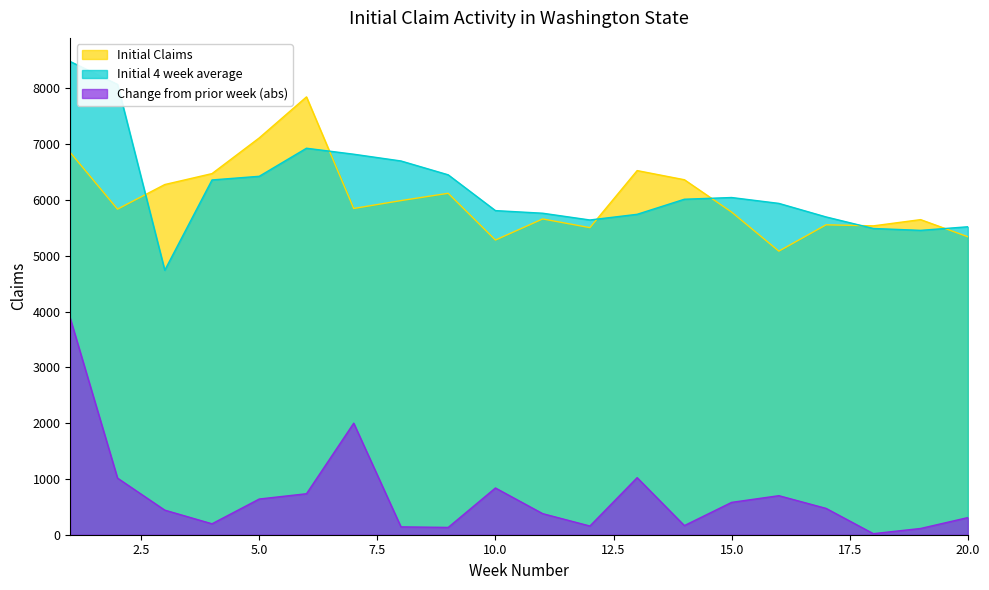

How many lines are shown in the chart?

3